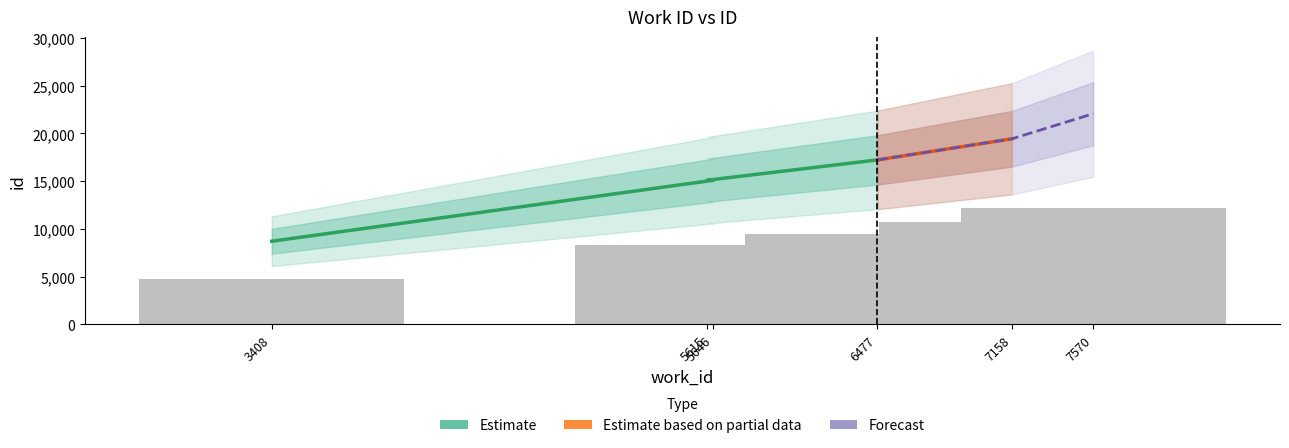

At which category is the sum across all series the highest?

7570